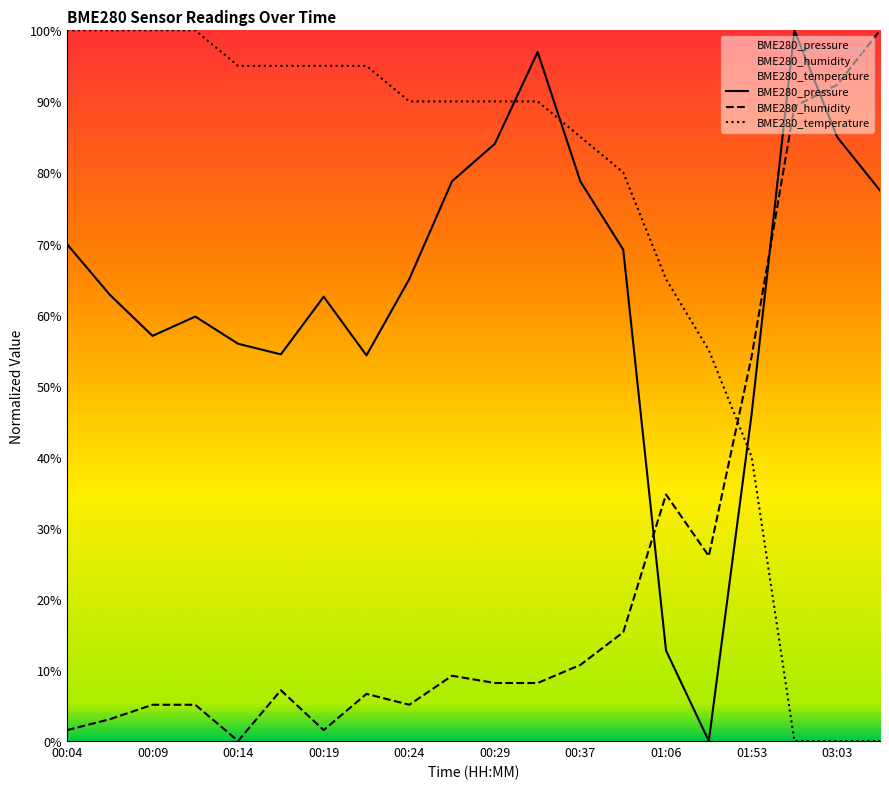

List the series in order of their overall mean, lowest first.

BME280_humidity, BME280_pressure, BME280_temperature